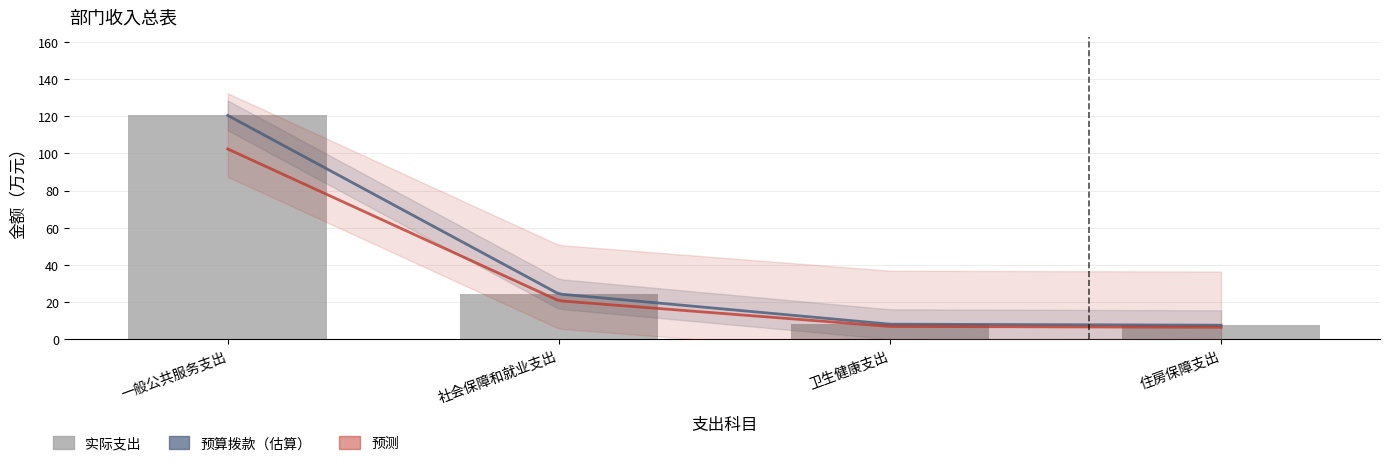

Does the chart contain any negative values?

No